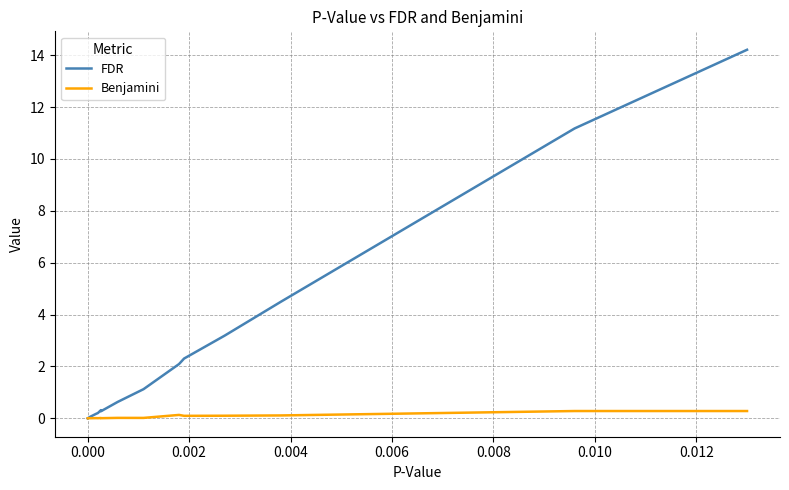

Between 0.006 and 0.002, which is larger?

0.006